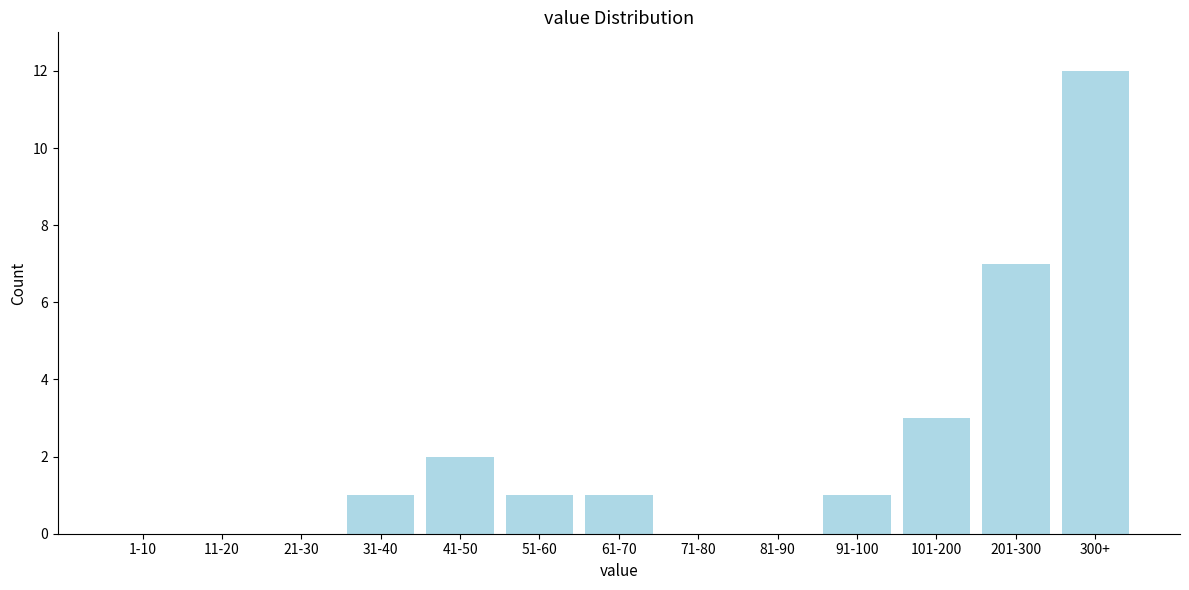

Reading left to right, list all the values displayed in this chart.

1-10=0	11-20=0	21-30=0	31-40=1	41-50=2	51-60=1	61-70=1	71-80=0	81-90=0	91-100=1	101-200=3	201-300=7	300+=12